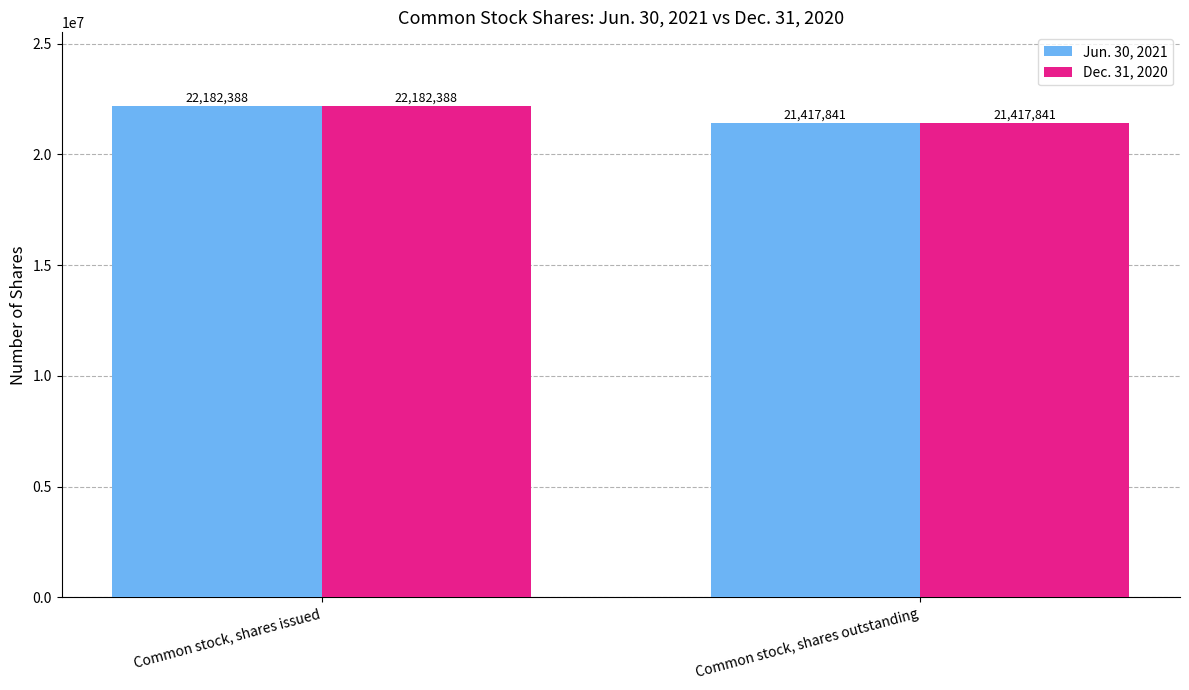

How many Dec. 31, 2020 values are between 21417841 and 22182388?

2